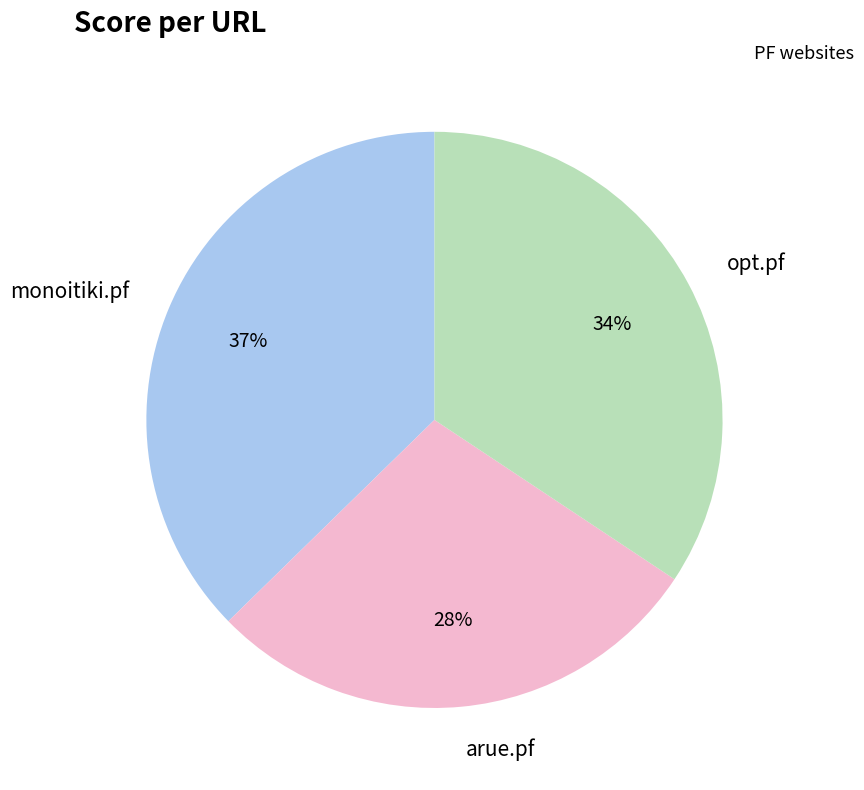

To the nearest percent, what is the average slice percentage?

33%